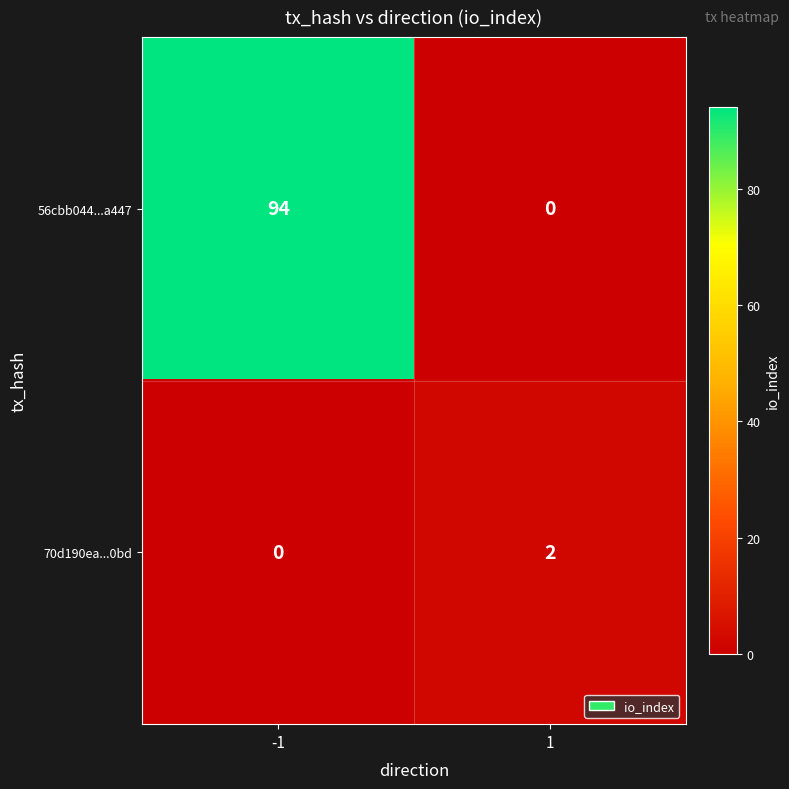

Reading left to right, extract all data points from this chart.

56cbb044...a447: -1=94	1=0
70d190ea...0bd: -1=0	1=2